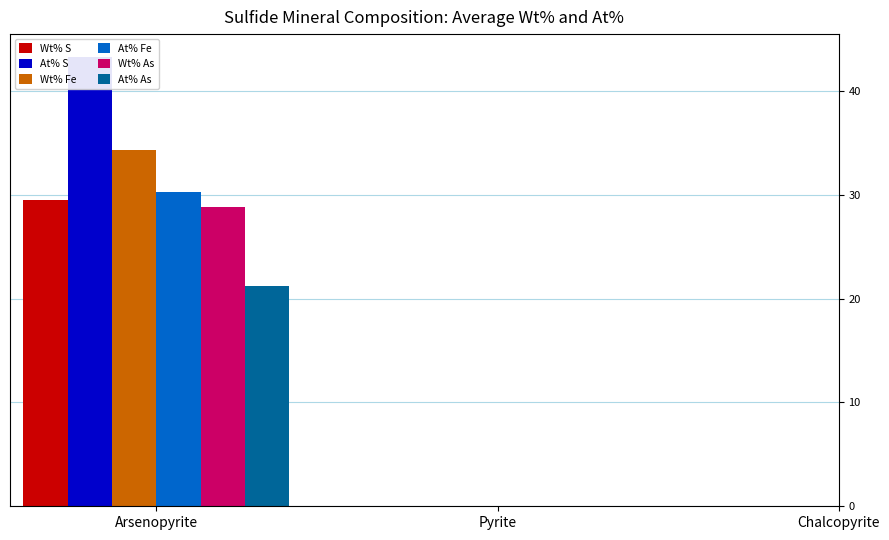

Is it true that Wt% Fe equals 34.4 at Arsenopyrite?

True